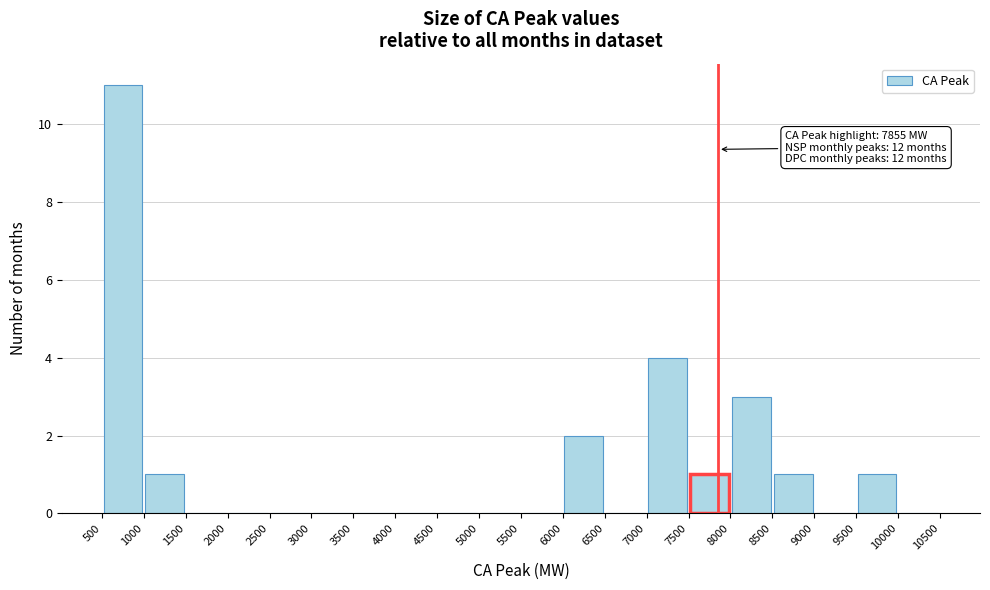

Which range on the x-axis has the tallest bar?

500 to 1000